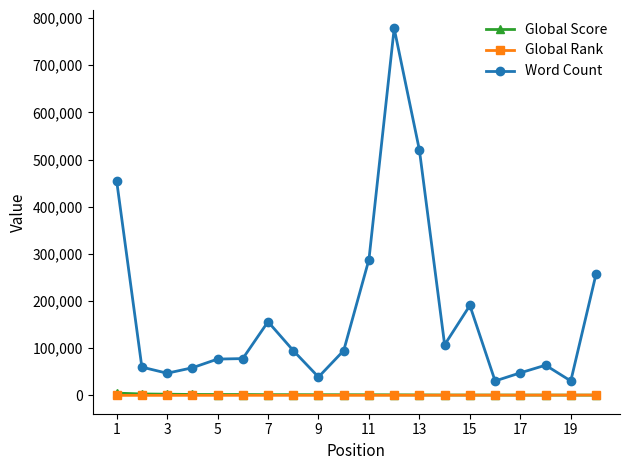

Which series has the largest range (max minus min)?

Word Count